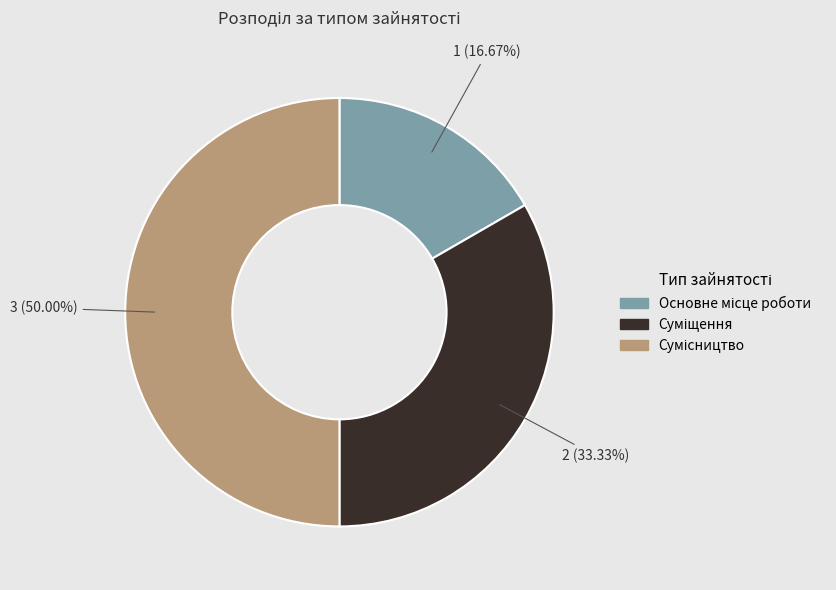

What is the ratio of the value at Сумісництво to the value at Основне місце роботи?

3.0